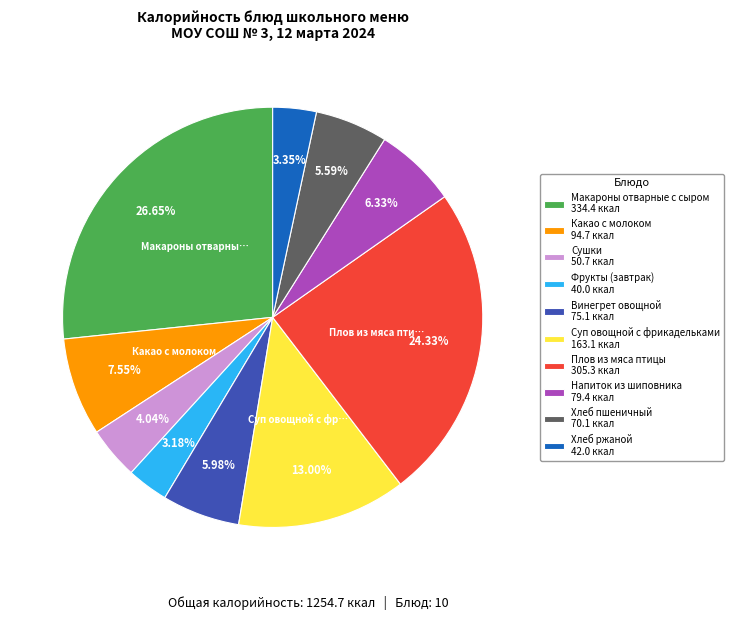

Does Хлеб ржаной account for over 50% of the chart?

No